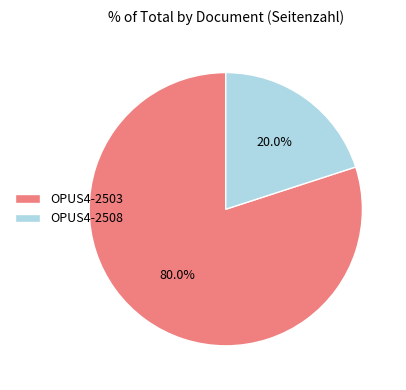

What is the ratio of the value at OPUS4-2503 to the value at OPUS4-2508?

4.0